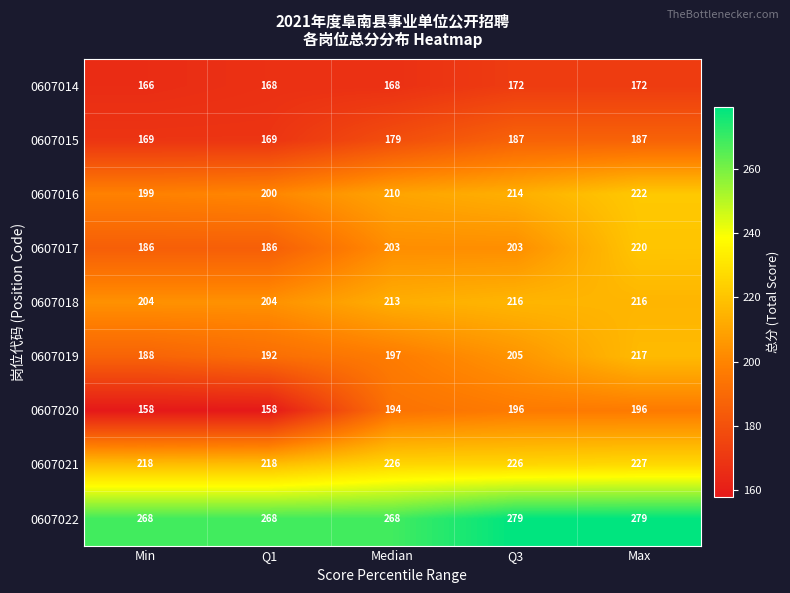

At which label does 0607019 reach its peak?

Max